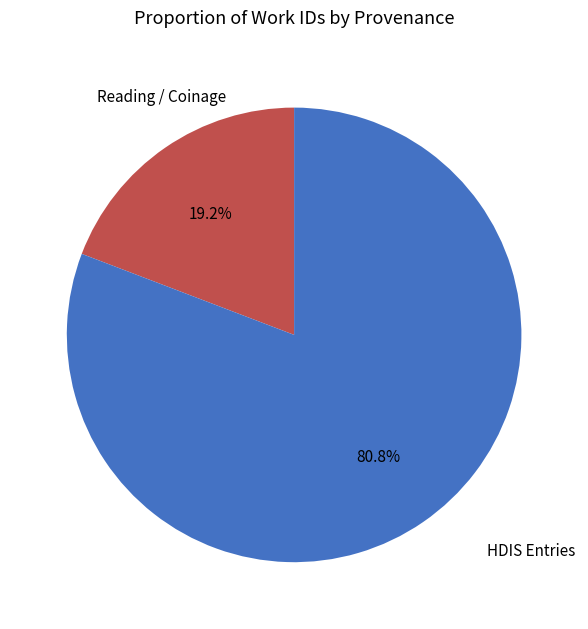

Between Reading / Coinage and HDIS Entries, which is larger?

HDIS Entries